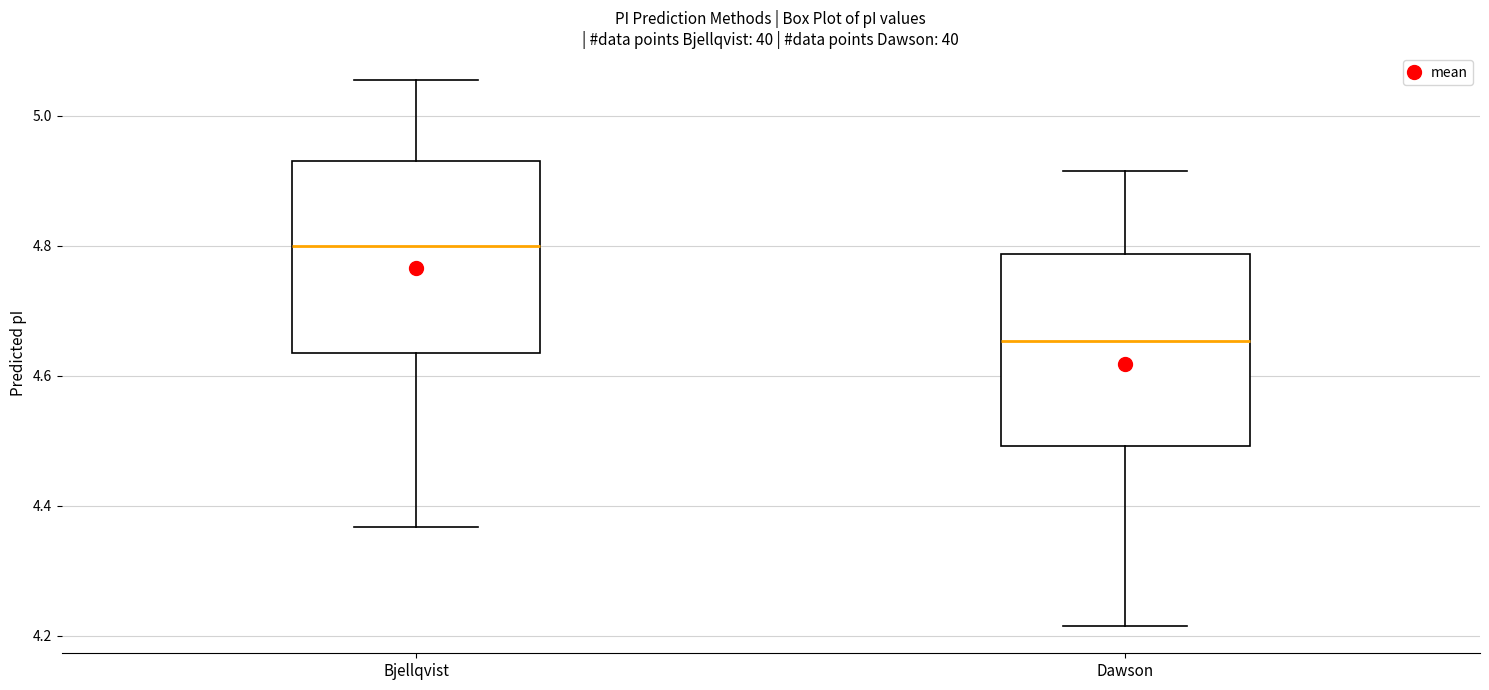

Which box has the highest median line?

Bjellqvist